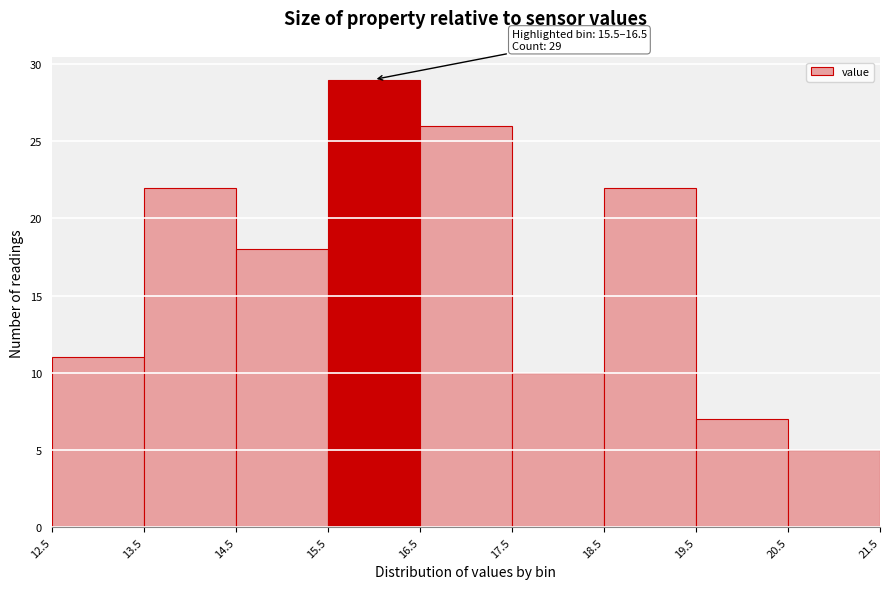

Over which range of the x-axis is the bar tallest?

15.5 to 16.5